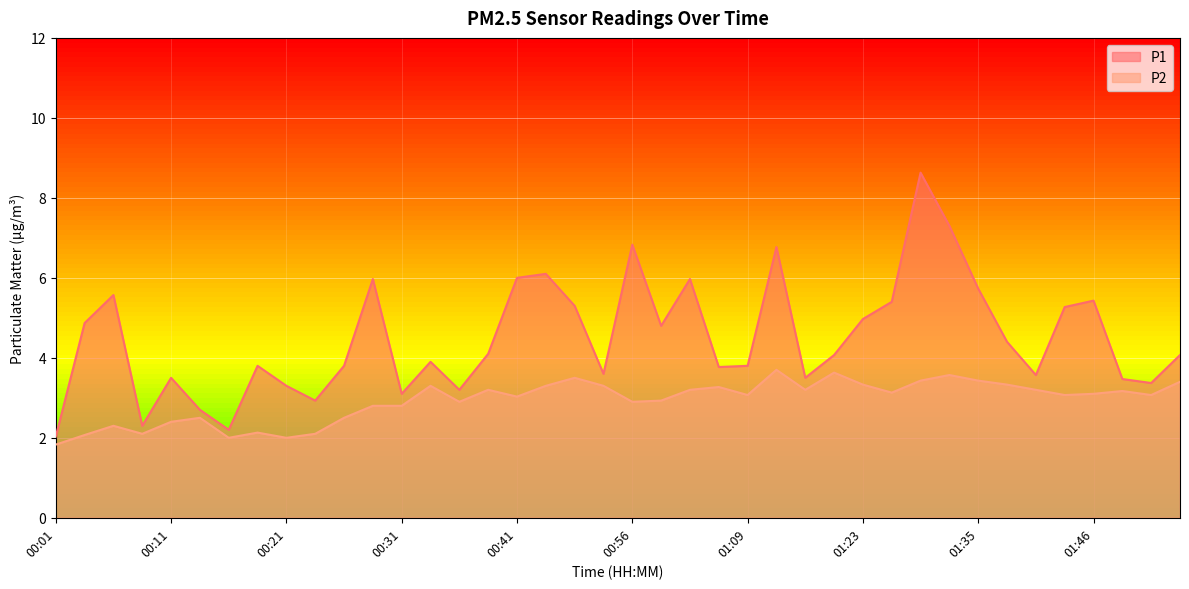

True or false: P2 has more than 1 interior local peaks.

True